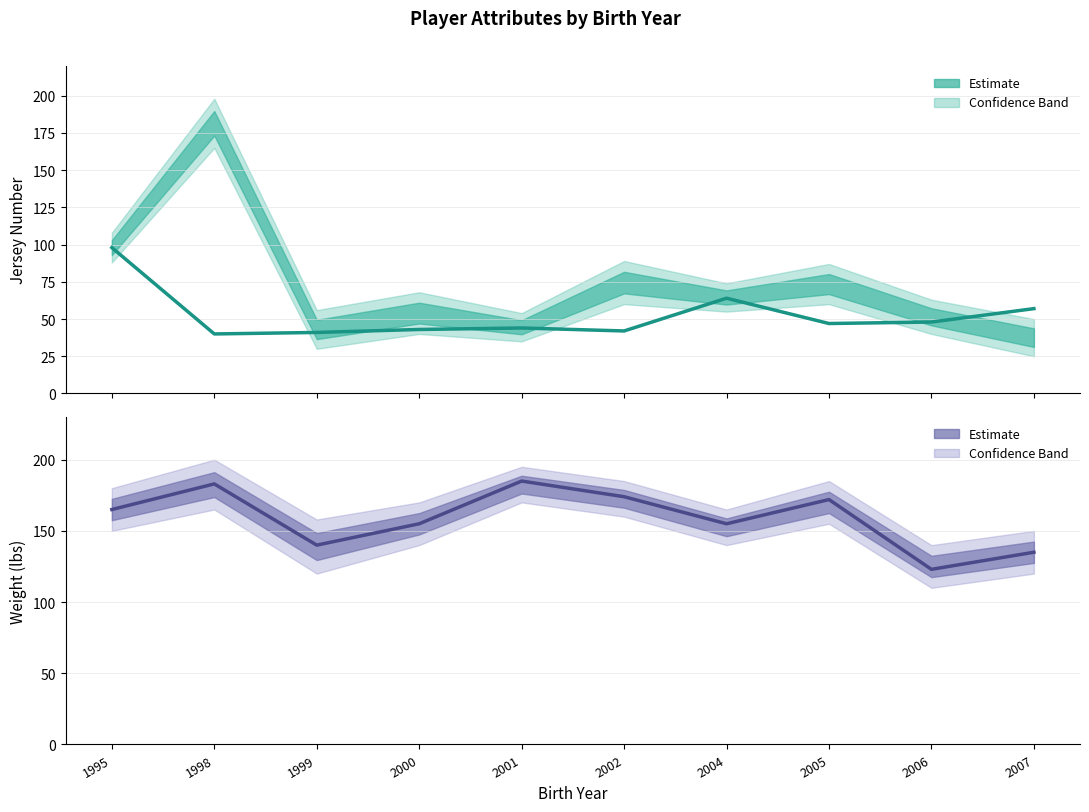

What is the sum of all Jersey Number values?

524